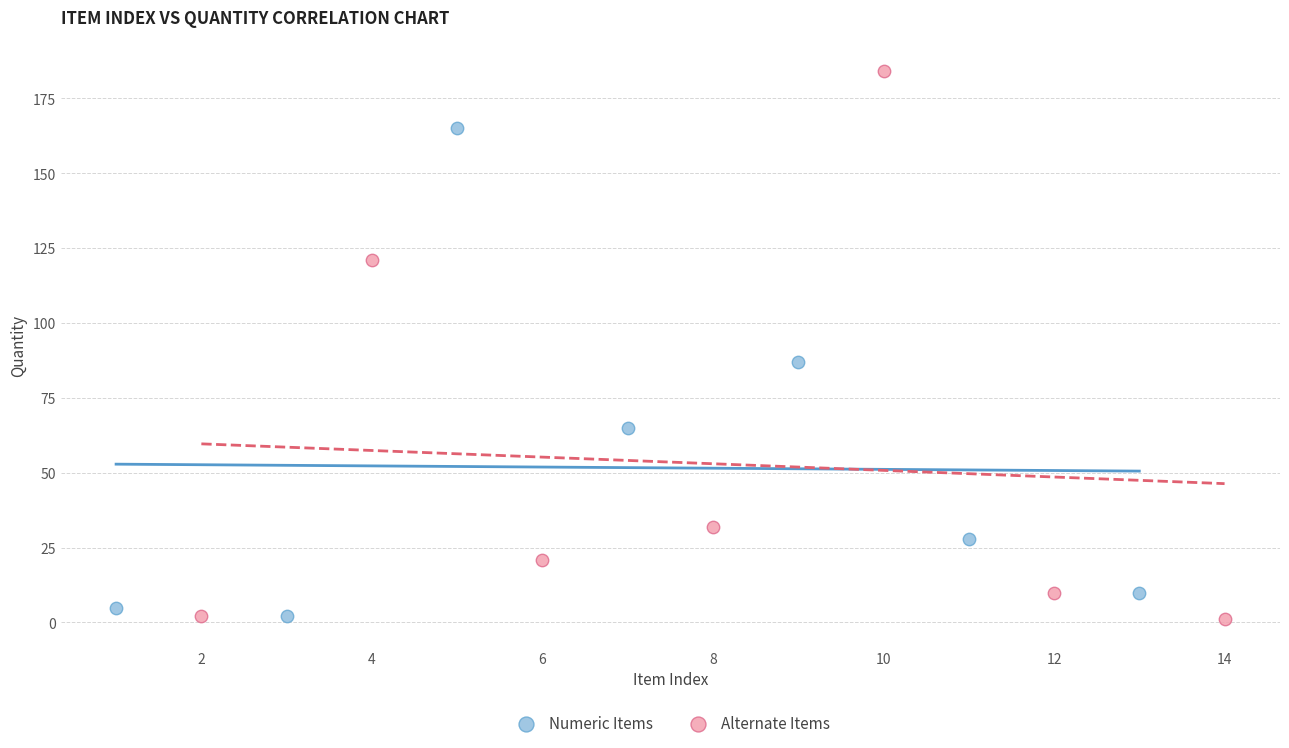

Which series has the largest Y range (max minus min)?

Alternate Items